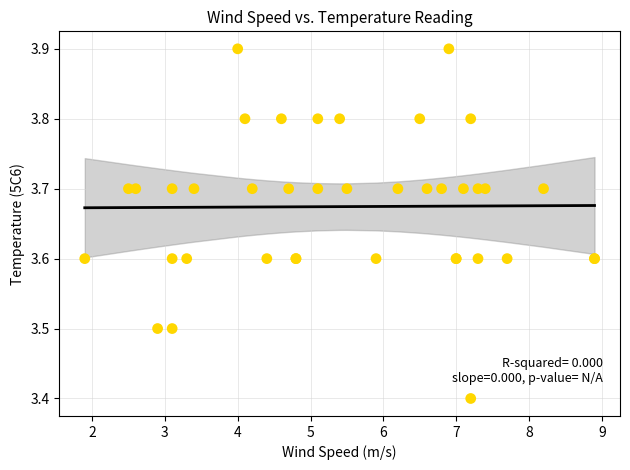

What Y value in the scatter plot is closest to 3?

3.4